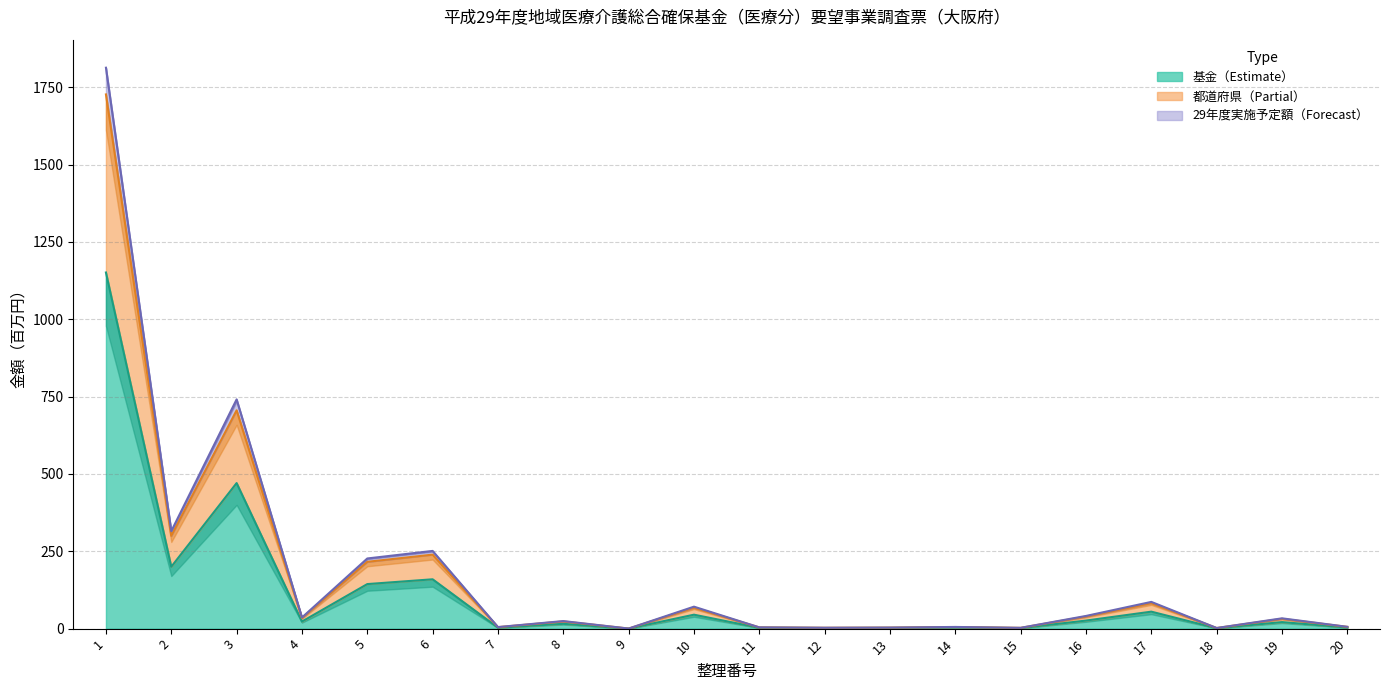

What is the minimum value for 都道府県?

0.3